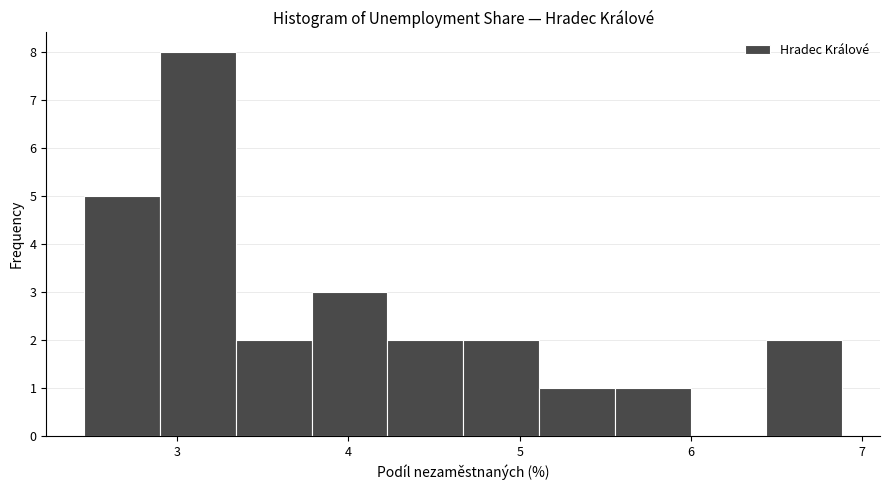

How tall is the bar that spans 2.9 to 3.3 on the x-axis? Neither the bar edges nor the heights are printed on the chart, so give them approximately, as read against the axes.

8